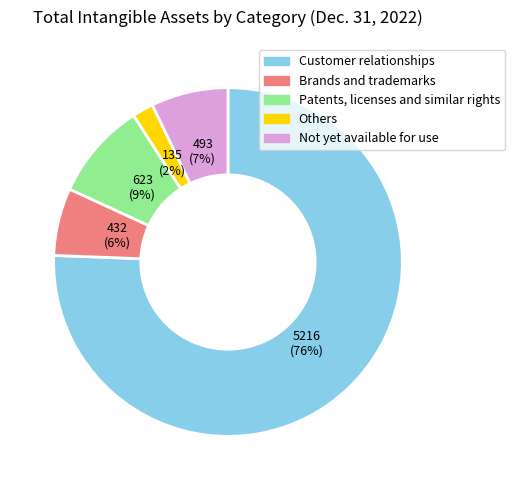

Is the sum of Patents, licenses and similar rights and Others greater than half?

No